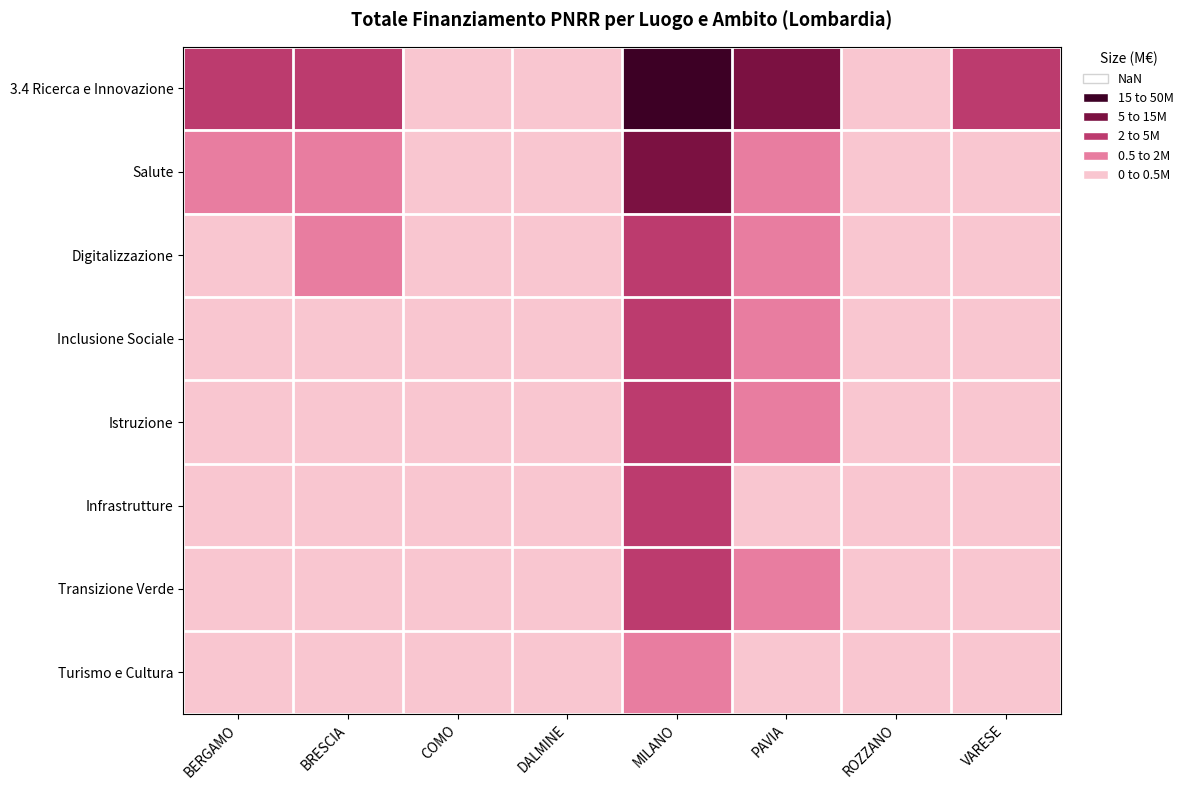

What is the total value across all series at BRESCIA?

7.7